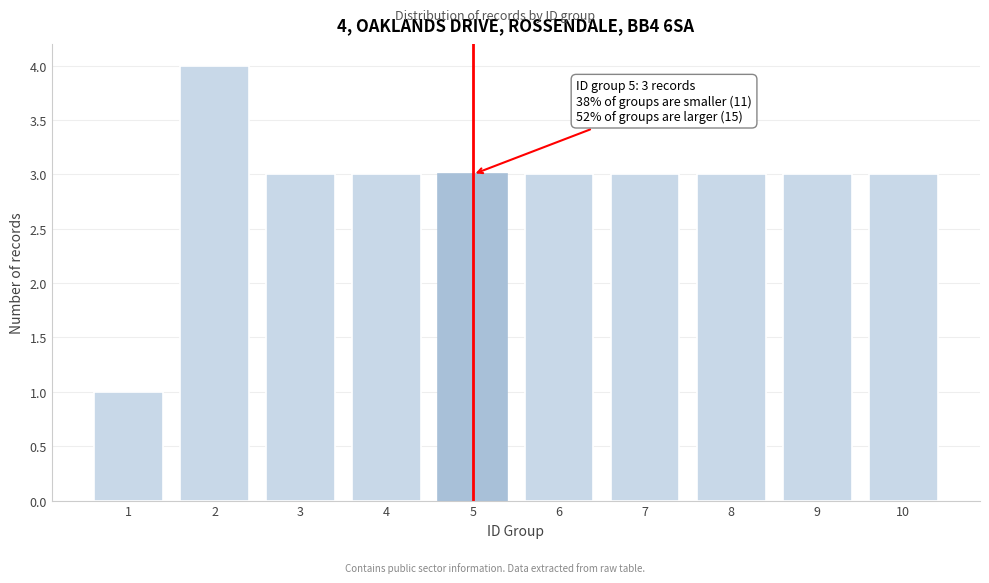

Reading left to right, transcribe all the data shown in this chart.

1=1	2=4	3=3	4=3	5=3	6=3	7=3	8=3	9=3	10=3